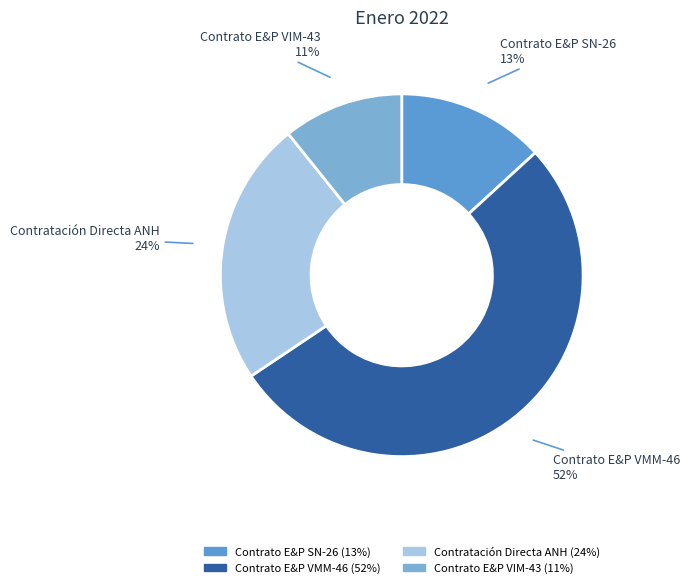

Which category has the biggest portion of the pie?

Contrato E&P VMM-46